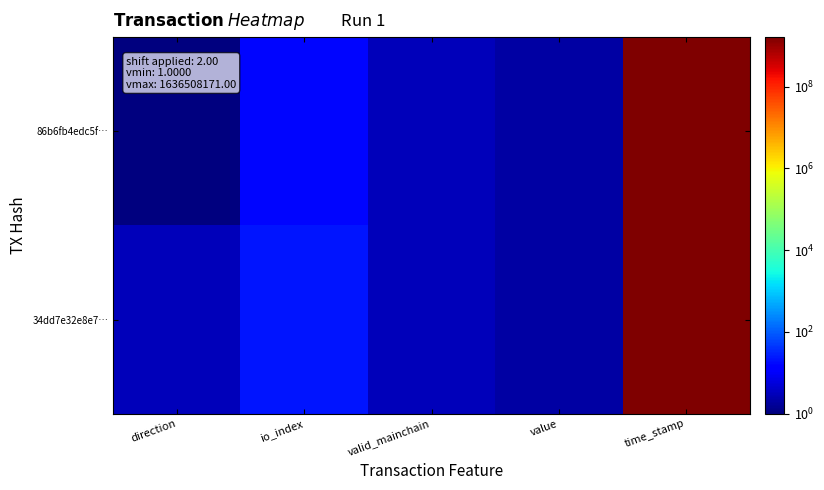

Rank the series by their average value, from highest to lowest.

86b6fb4edc5f…, 34dd7e32e8e7…